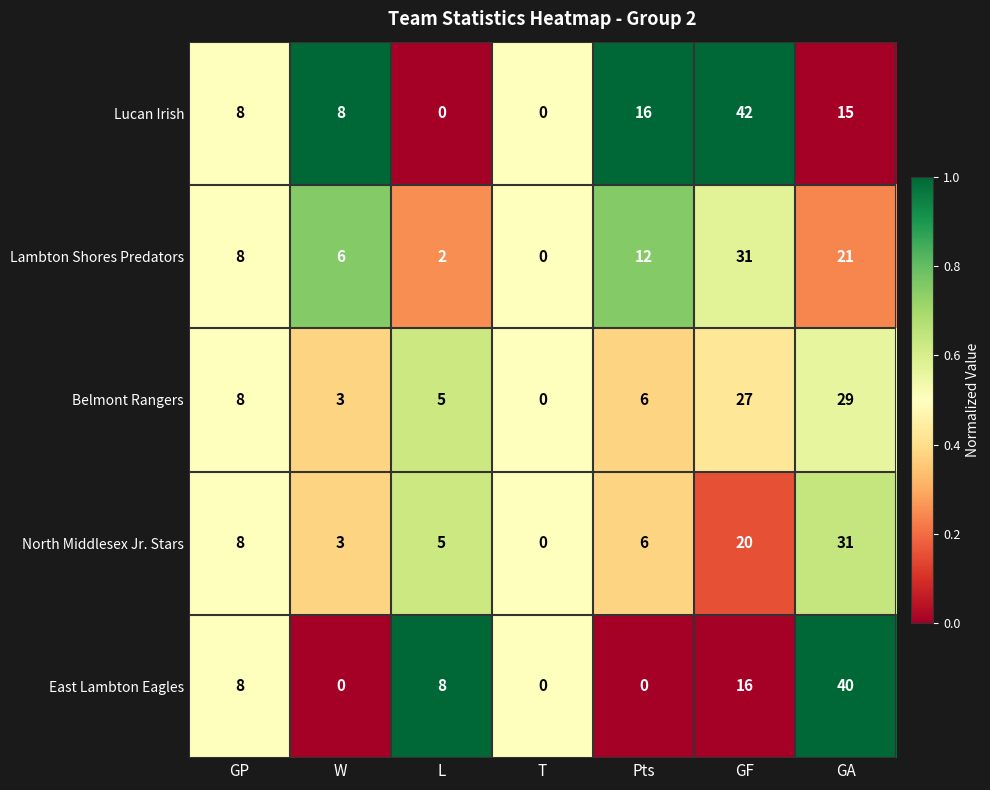

True or false: Belmont Rangers has a value of 8 at GP.

True